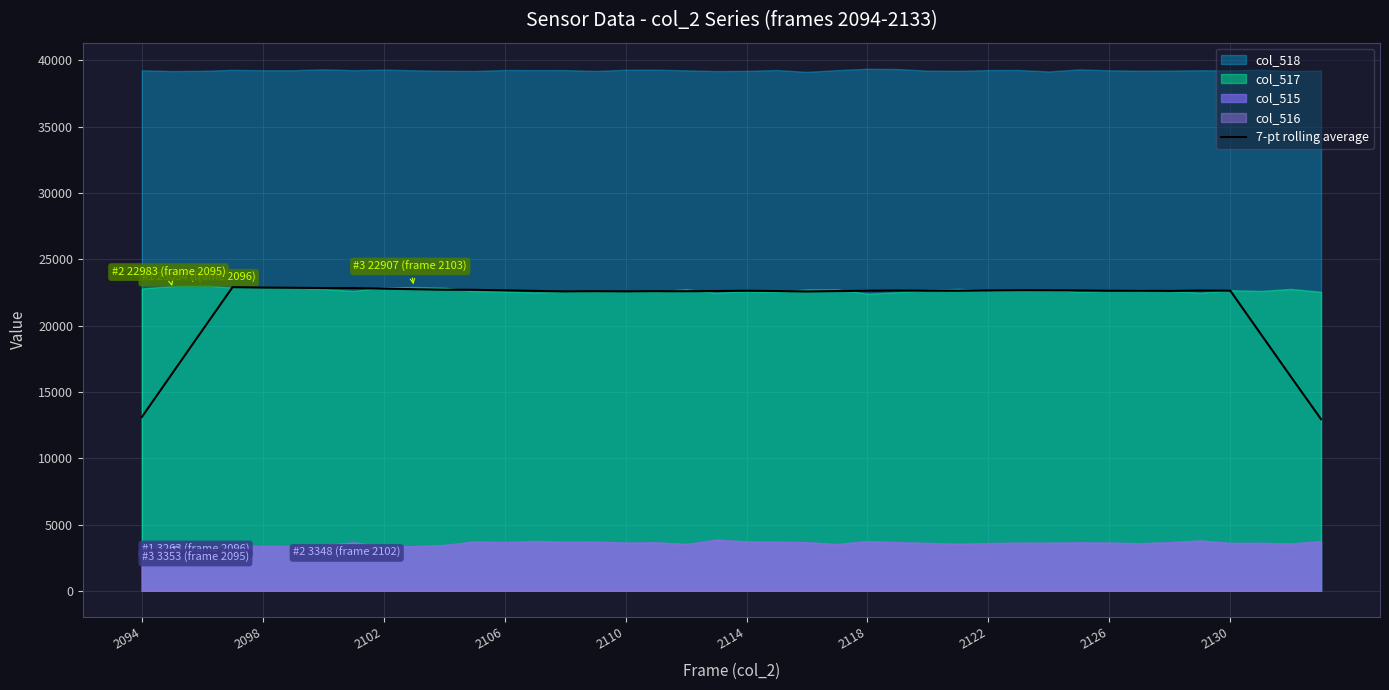

At which category does the data reach its first local valley?

14